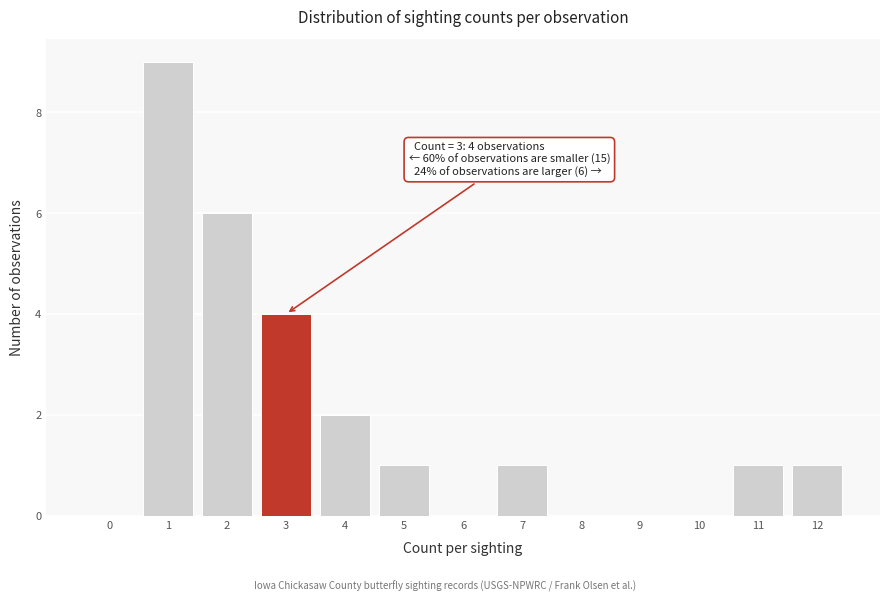

Reading left to right, what are all the values shown in this chart?

0=0	1=9	2=6	3=4	4=2	5=1	6=0	7=1	8=0	9=0	10=0	11=1	12=1